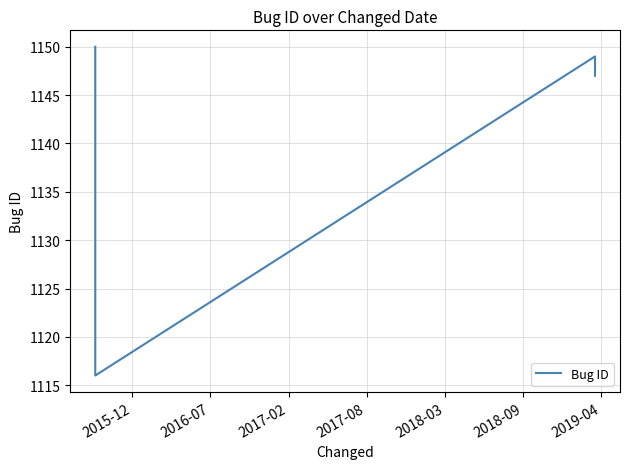

How many interior local valleys (lower than both neighbors) does the data have?

1